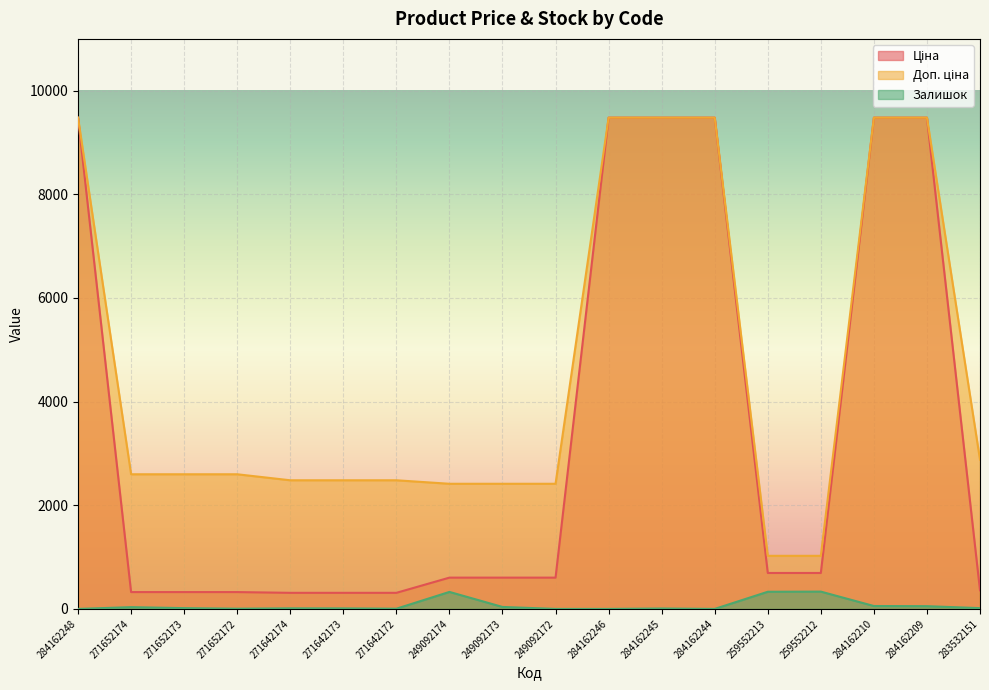

True or false: Доп. ціна and Ціна intersect in this chart.

False